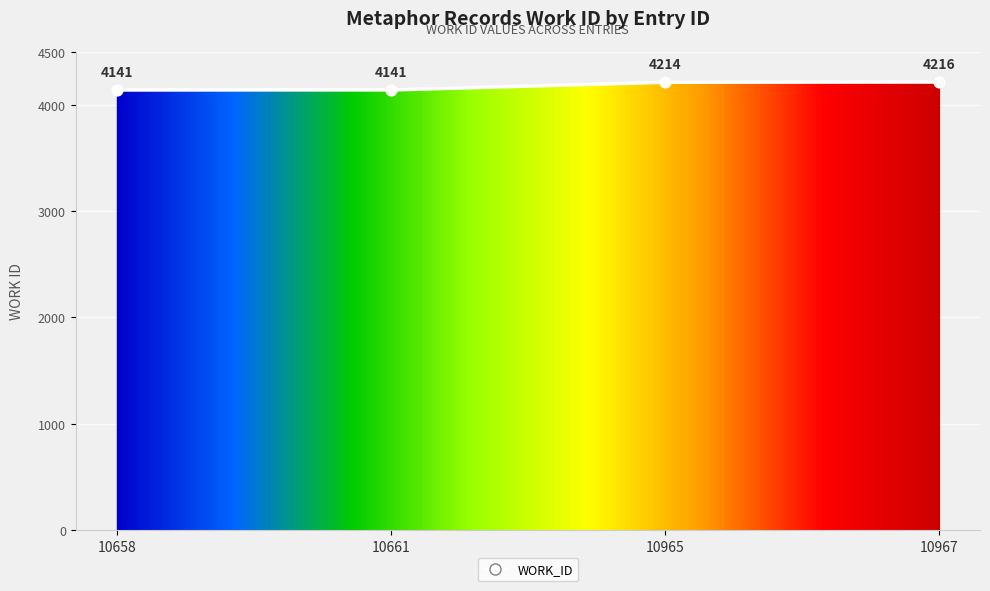

Which has a higher value, 10965 or 10661?

10965